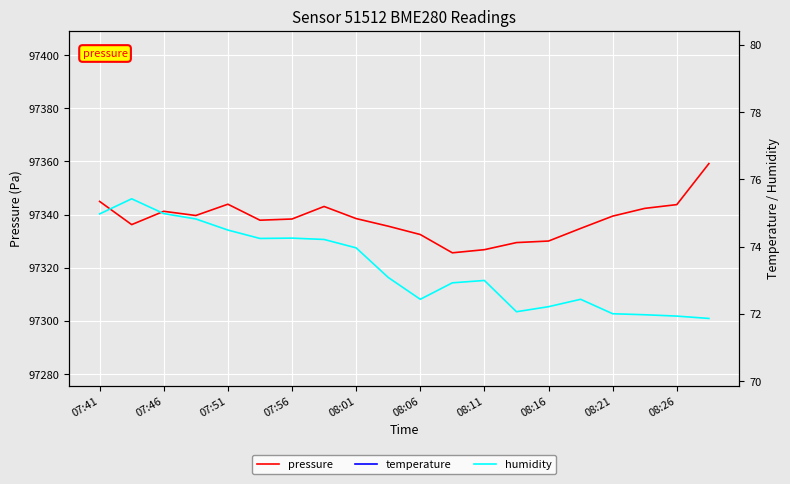

What is the sum of the humidity values at 13 and 07:41?

147.0